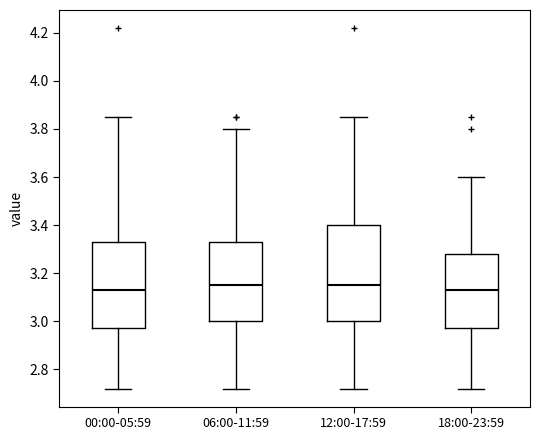

Comparing the boxes themselves (not the whiskers), which one is the tallest?

12:00-17:59